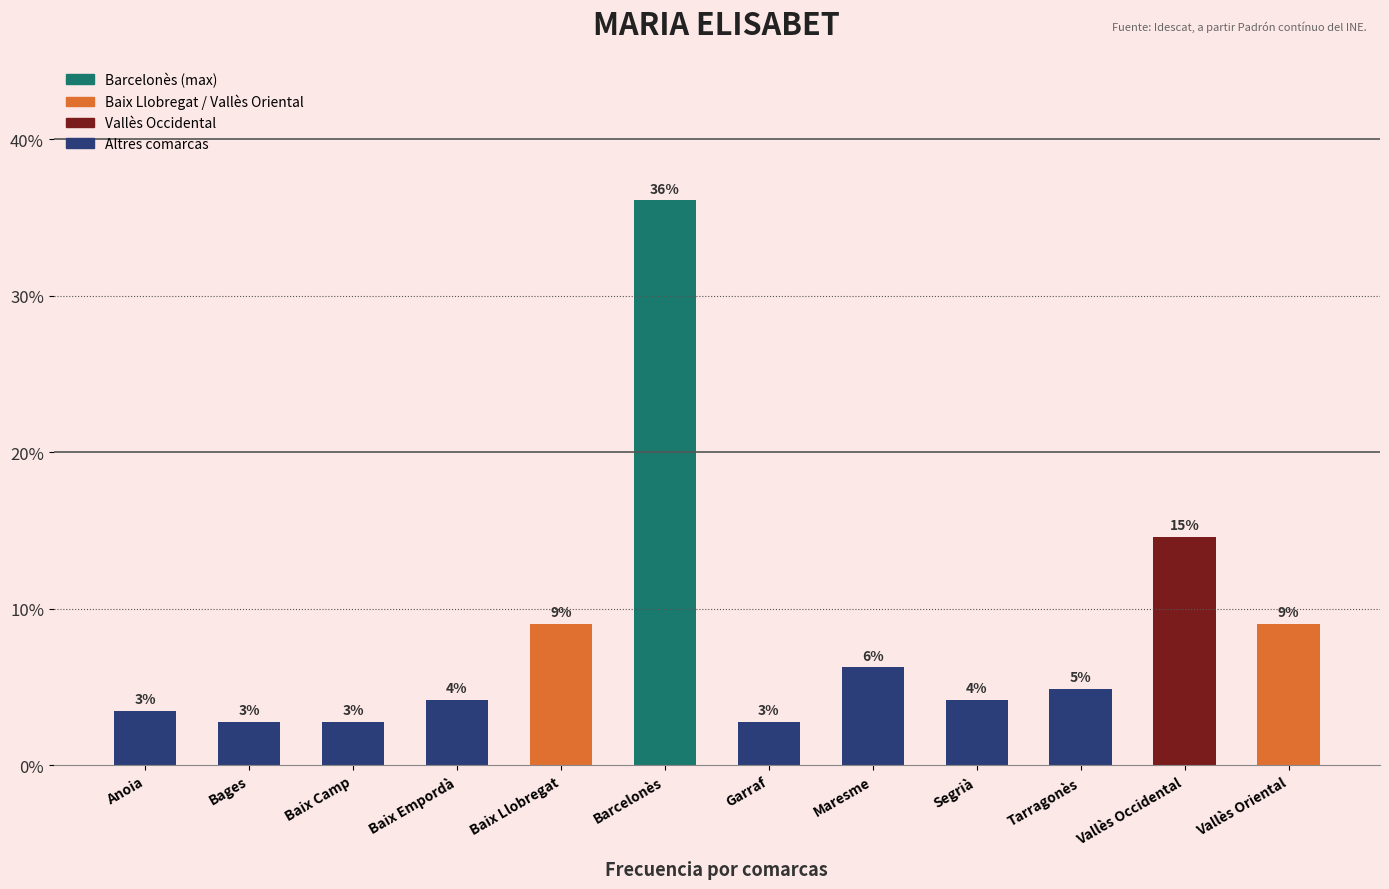

What is the greatest value displayed?

36.1